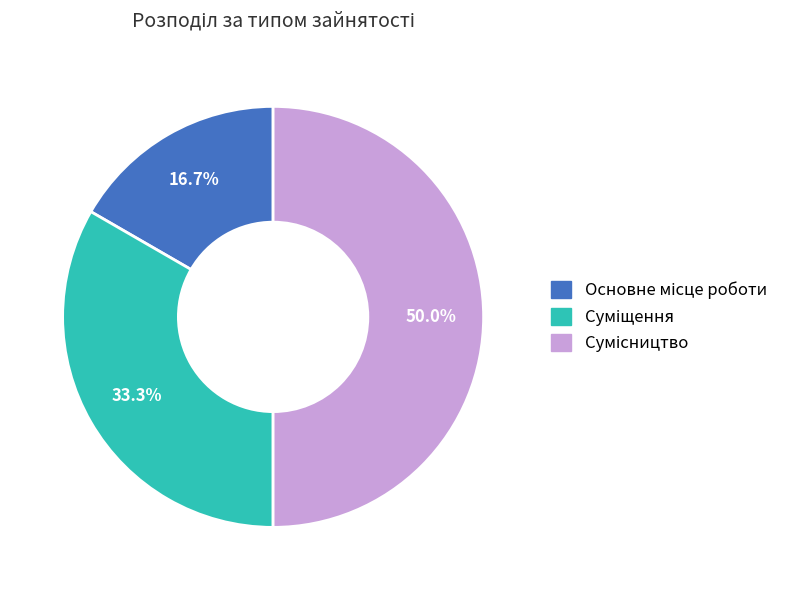

True or false: Суміщення accounts for 33% of the total.

True